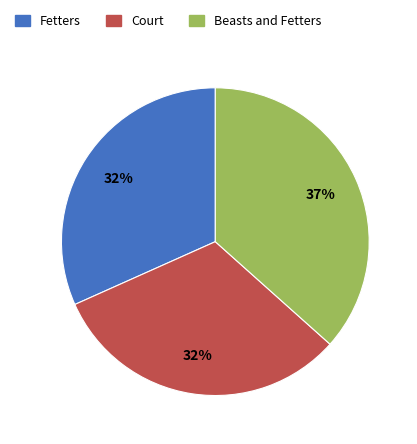

Between Fetters and Beasts and Fetters, which is larger?

Beasts and Fetters